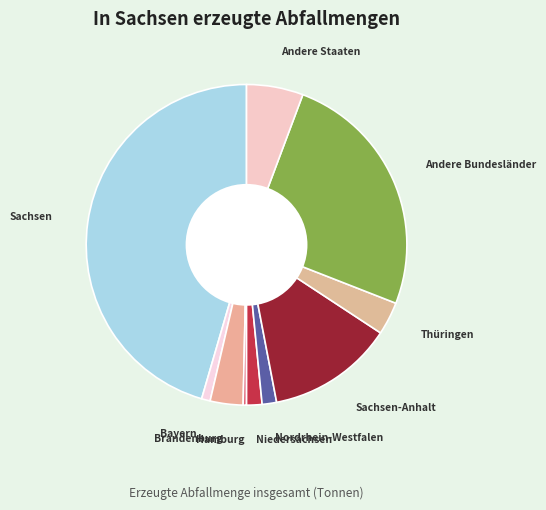

Does any single category account for the majority?

No